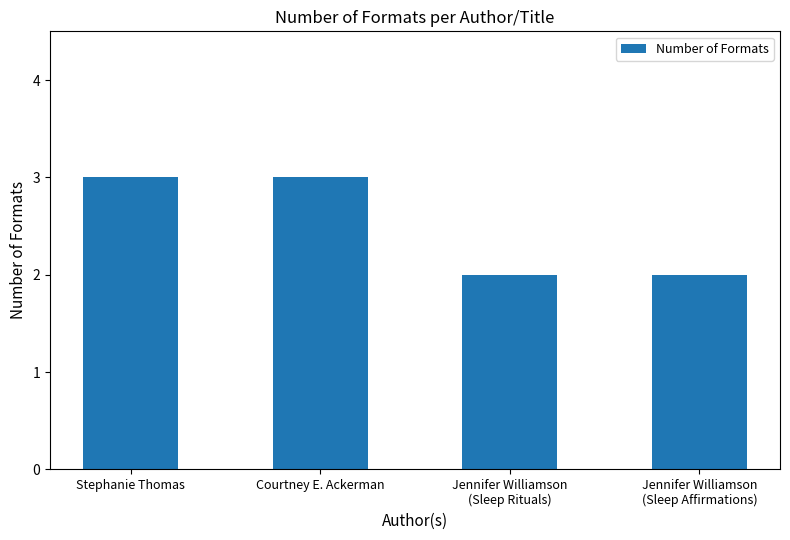

What is the value of the 1st bar from the left?

3